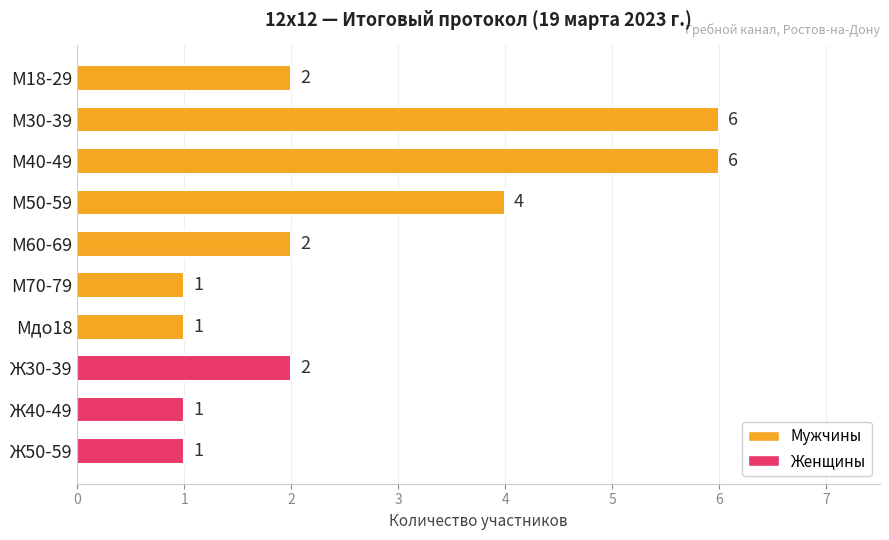

How many bars are there in total?

10